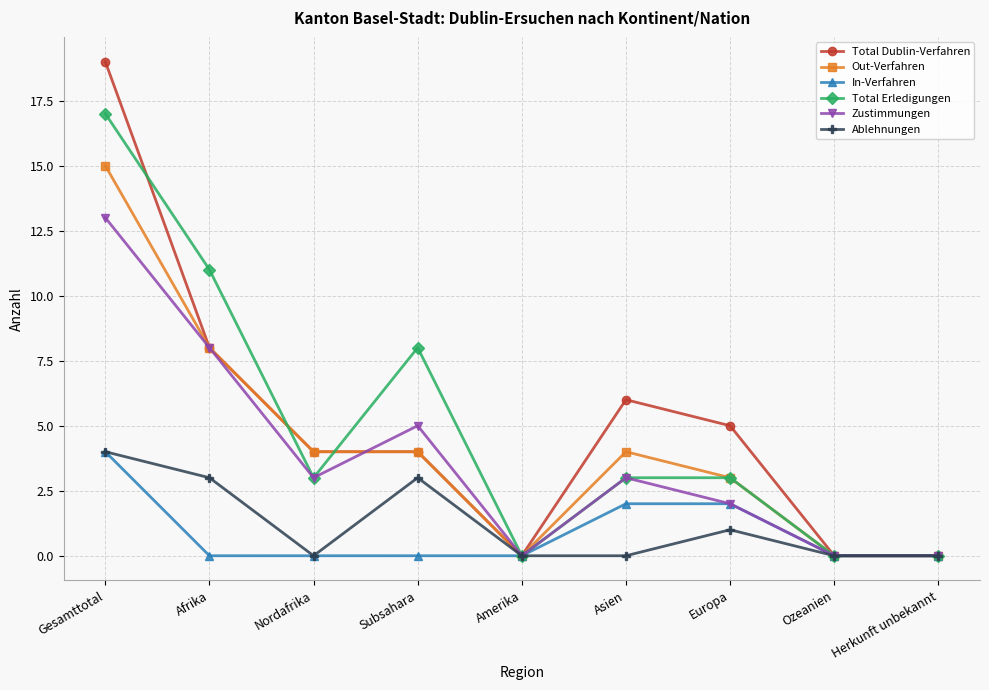

True or false: Total Dublin-Verfahren has more than 2 interior local peaks.

False